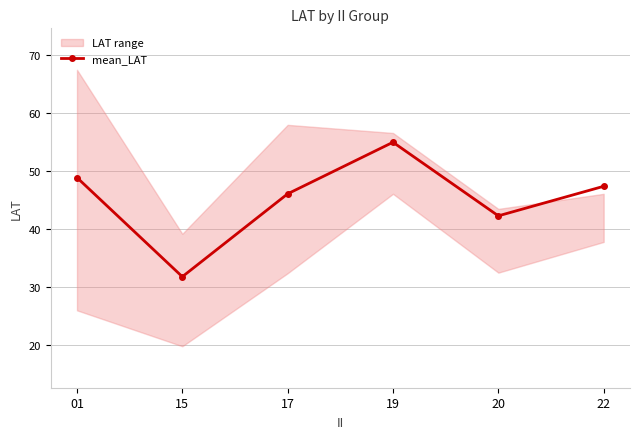

Is it true that the value at 22 is 73.6?

False